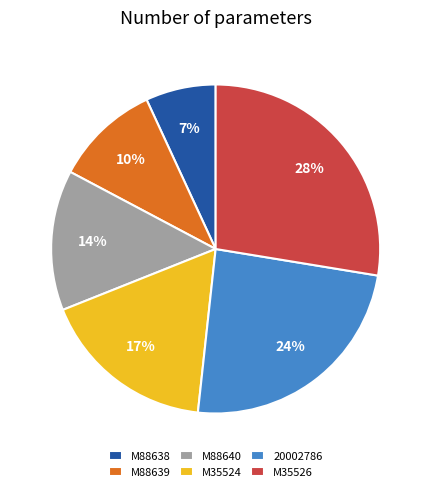

To the nearest percent, what percentage of the pie is M35524?

17%